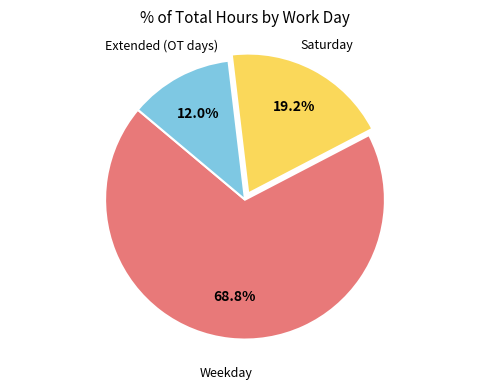

Does any single category account for the majority?

Yes